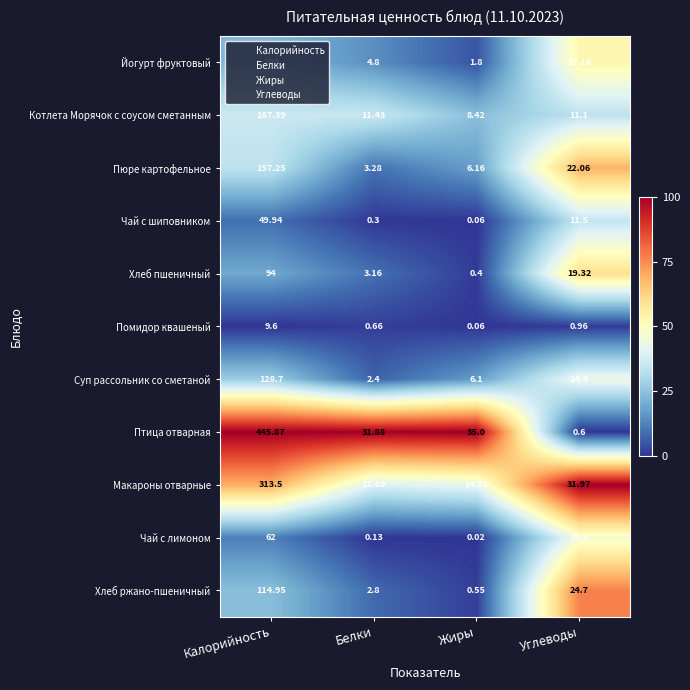

Which series changed the most between Калорийность and Белки?

Птица отварная